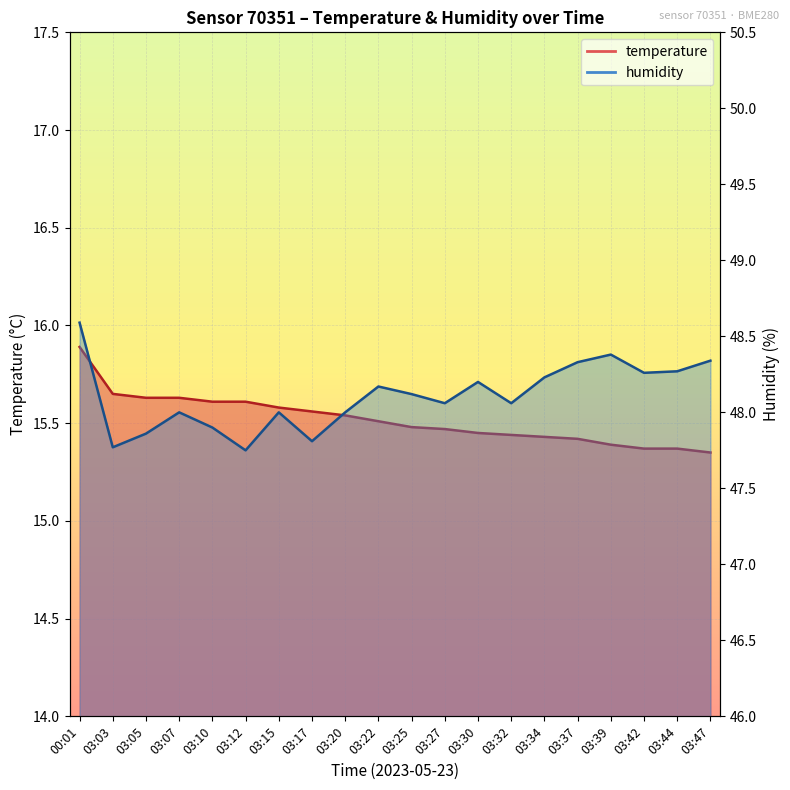

What is the spread (max minus min) of values at 03:10?

32.3